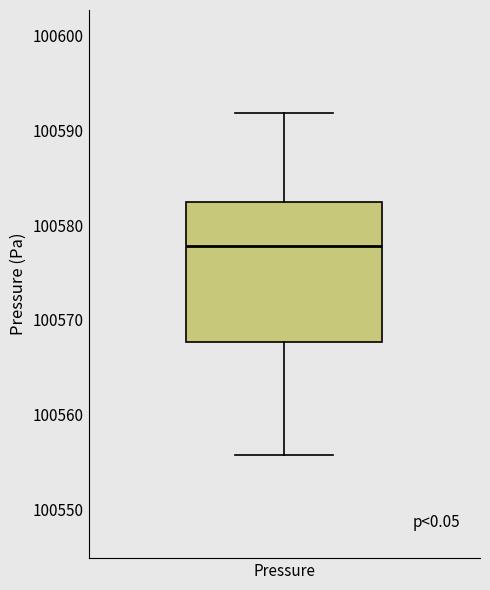

Transcribe this box plot: give where the median line is, the range the box spans, and where the two whiskers end, as read against the y-axis. The values are not printed on the chart, so give them approximately, as read against the axis.

median 100578, box 100568 to 100582, whiskers 100556 to 100592